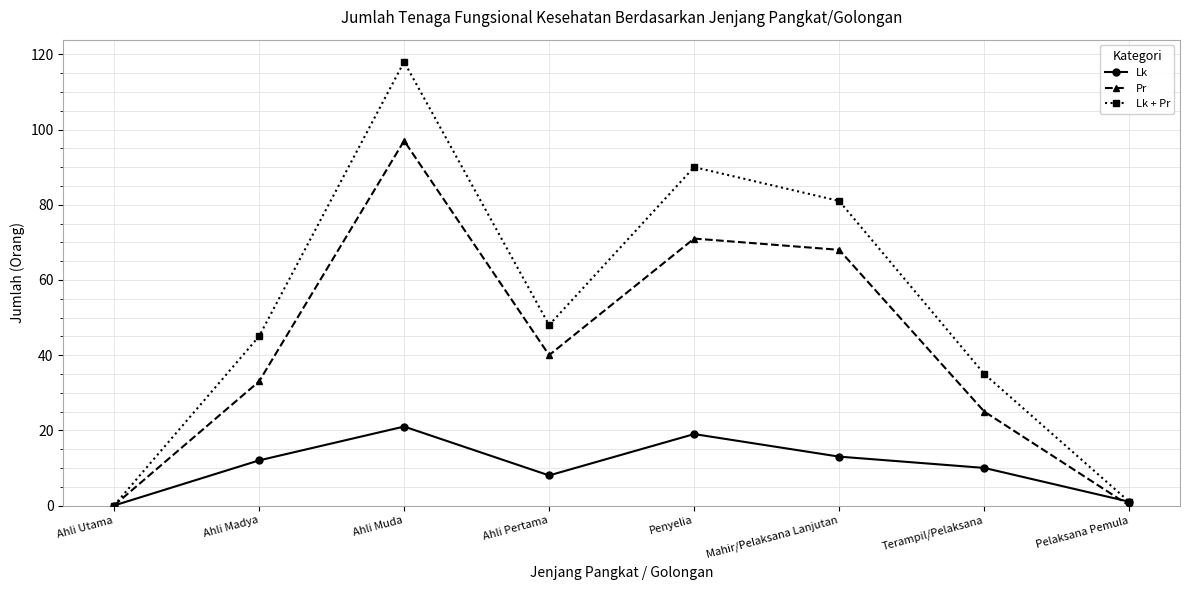

Where is the first local maximum for Lk + Pr?

Ahli Muda